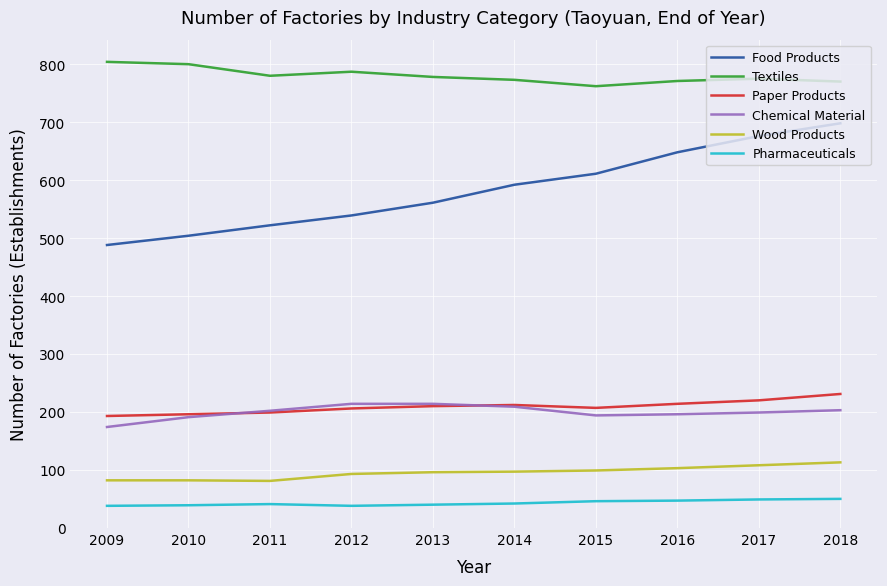

What are all the series names shown in the legend?

Food Products, Textiles, Paper Products, Chemical Material, Wood Products, Pharmaceuticals